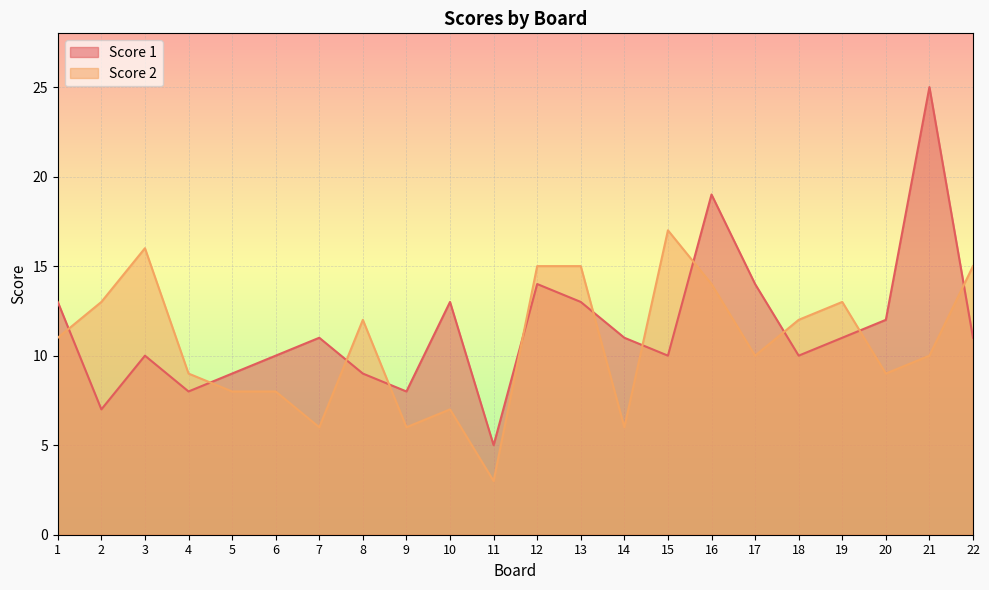

True or false: Score 2 has a value of 10 at 21.

True